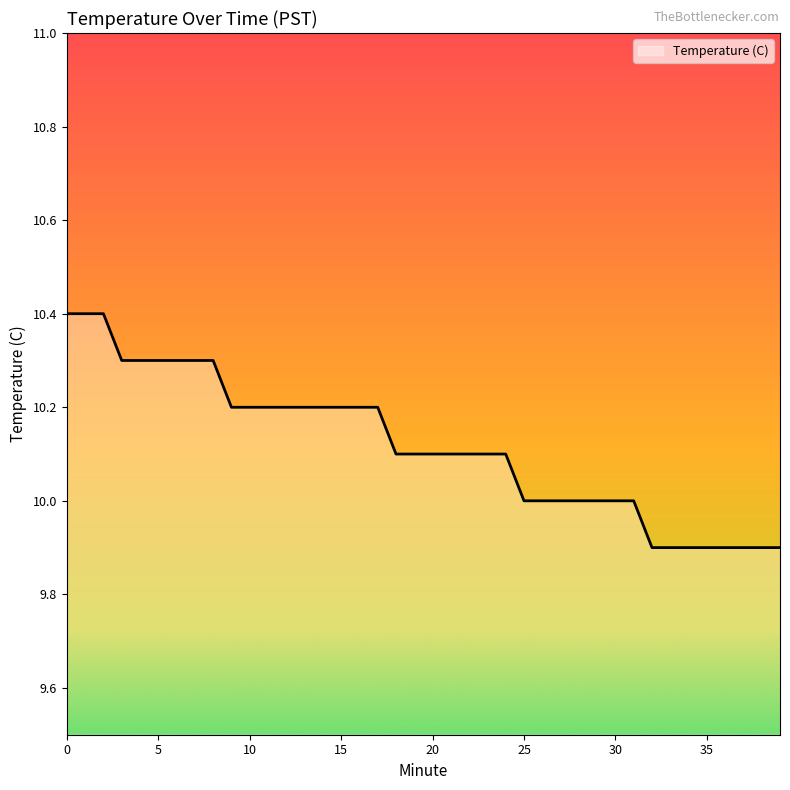

What is the minimum value shown in the chart?

9.9